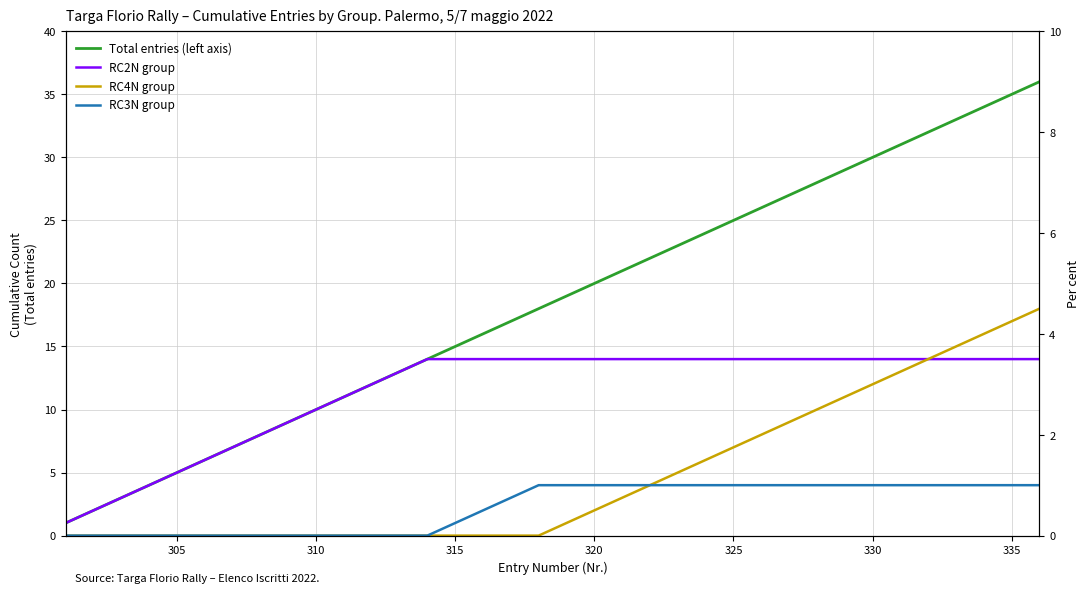

Which series has the largest range (max minus min)?

Total entries (left axis)